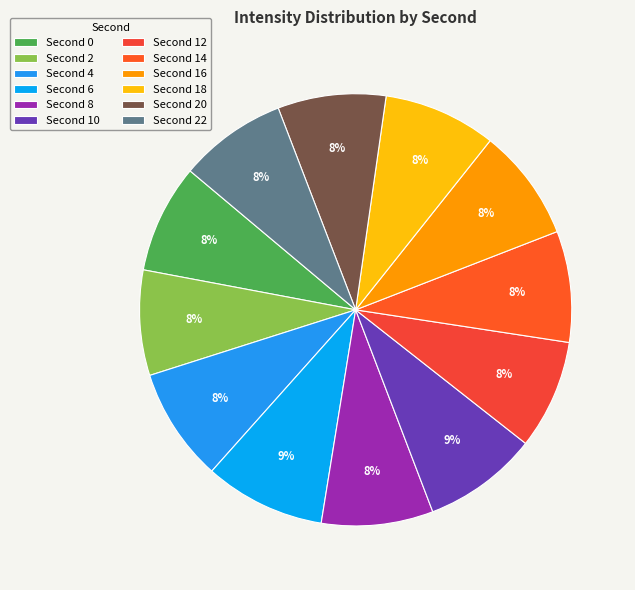

How many slices are in this pie chart?

12